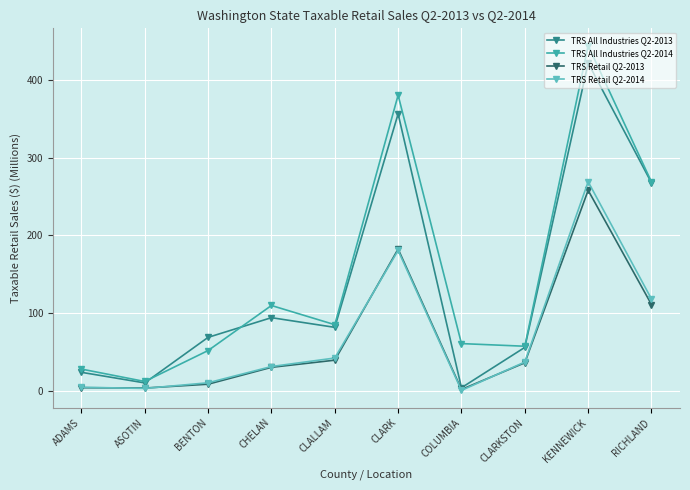

True or false: TRS All Industries Q2-2014 has more than 1 points higher than both neighbors.

True